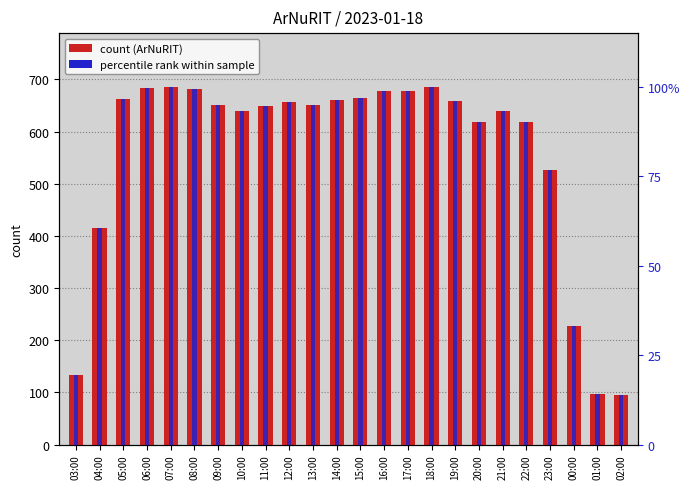

What is the sum of the percentile rank within sample values at 11:00 and 10:00?

187.9